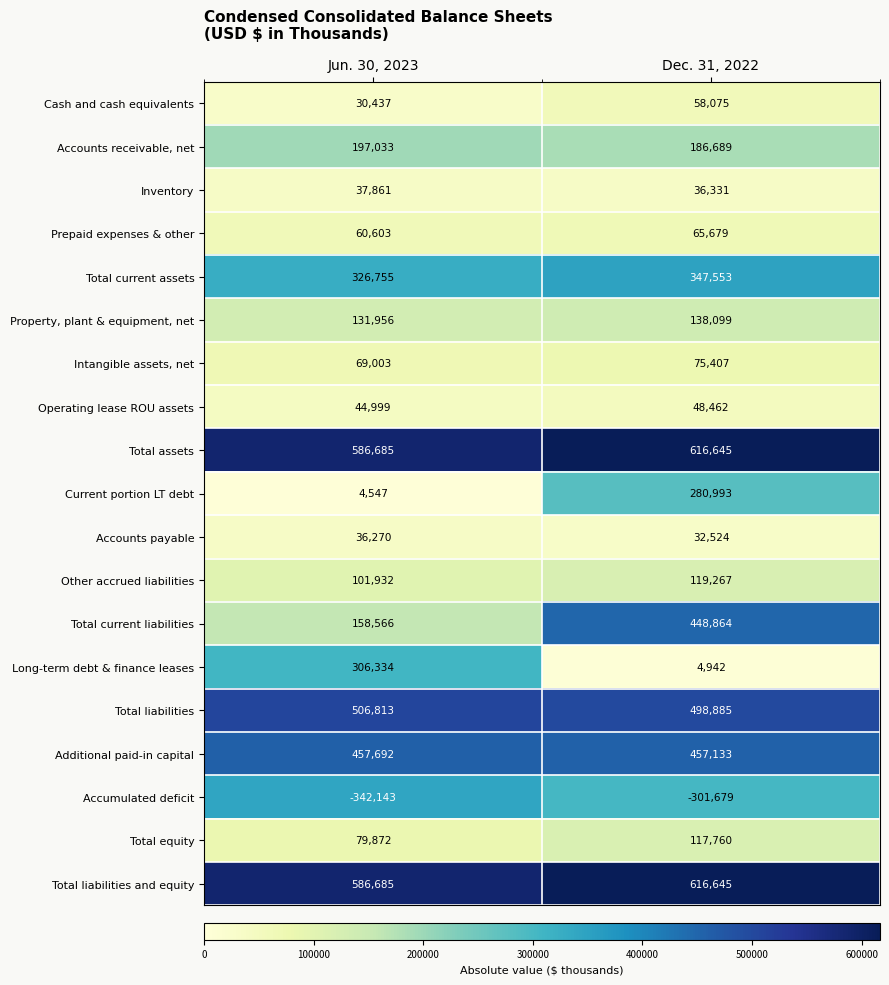

What is the spread (max minus min) of values at Jun. 30, 2023?

928828